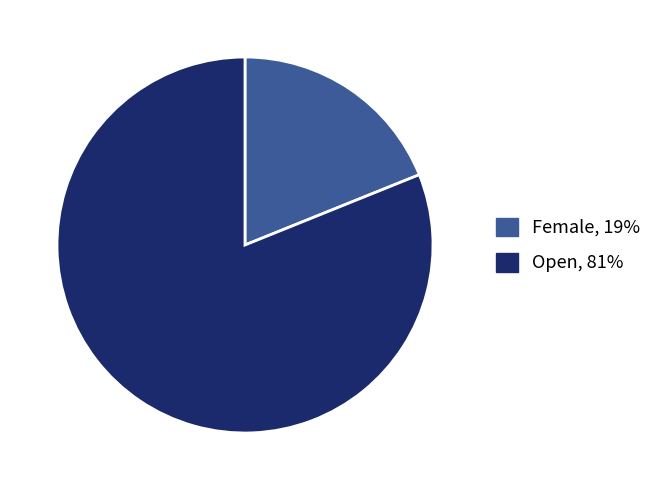

Count the number of slices in the pie.

2